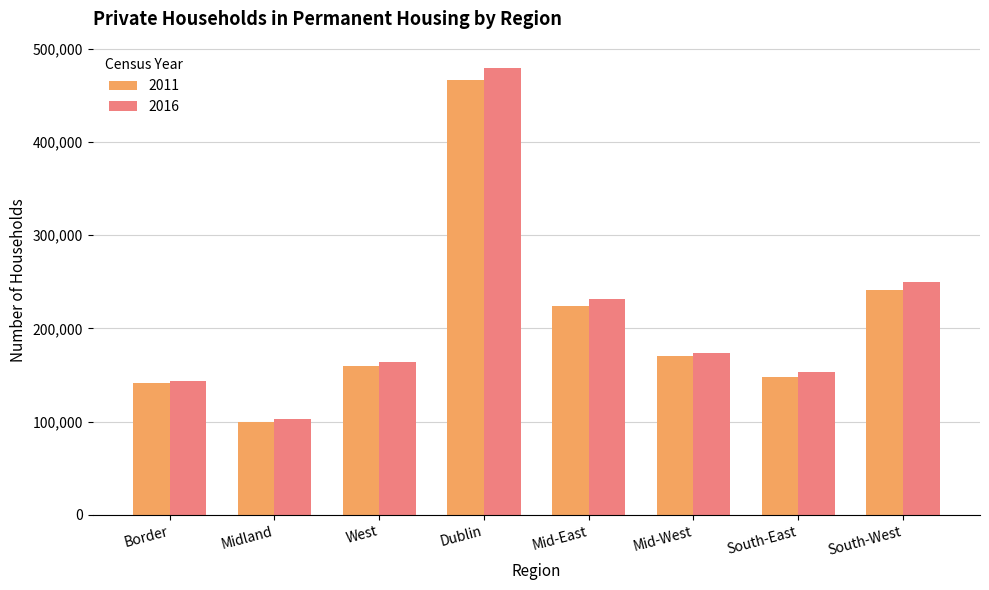

Between Mid-East and South-West, which series saw the biggest shift?

2016